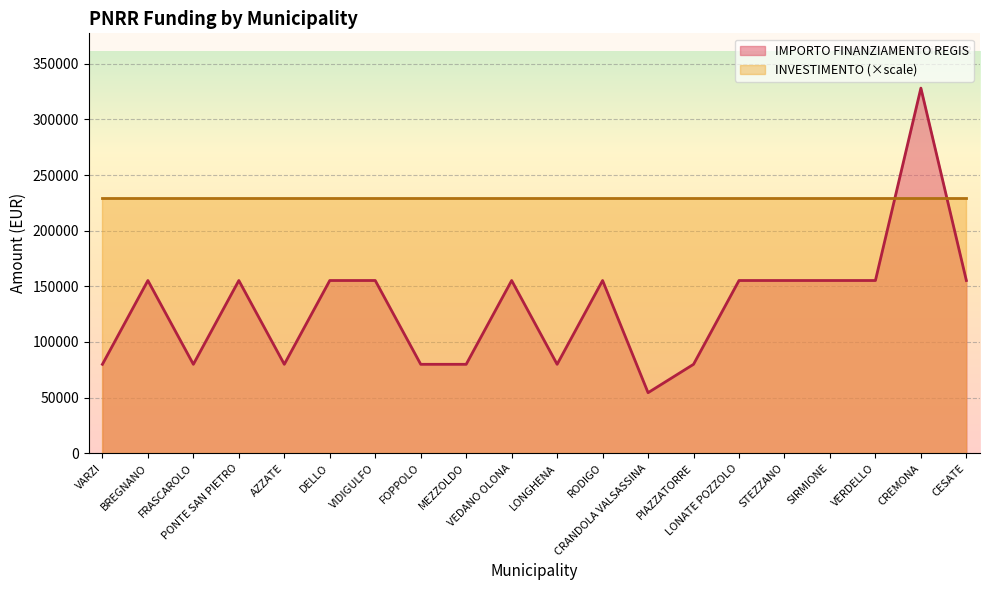

What position from the left is DELLO?

6